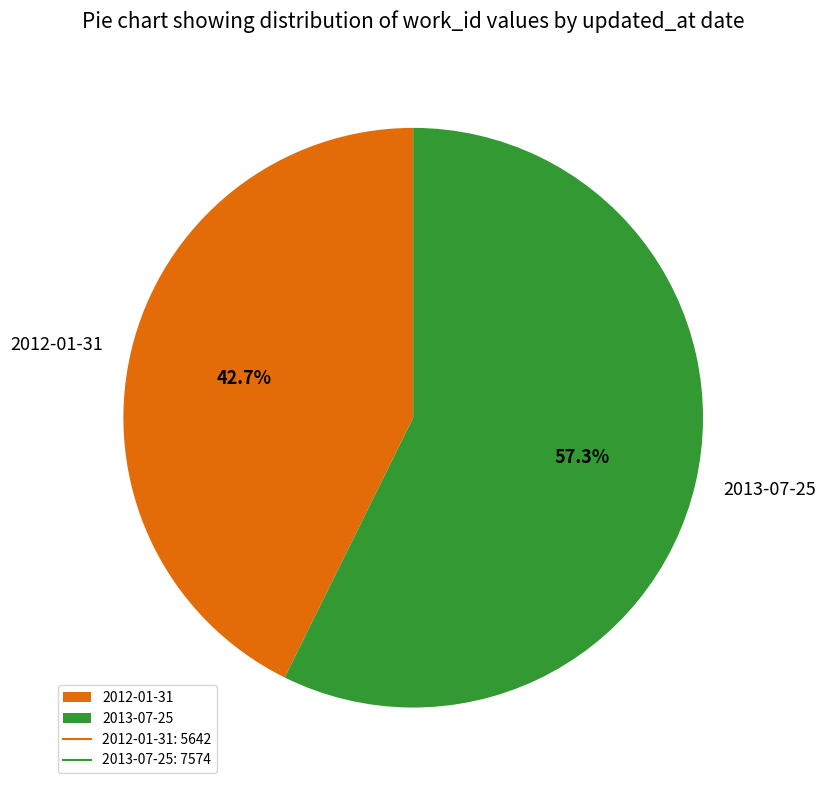

What portion of the pie excludes 2012-01-31?

57.3%